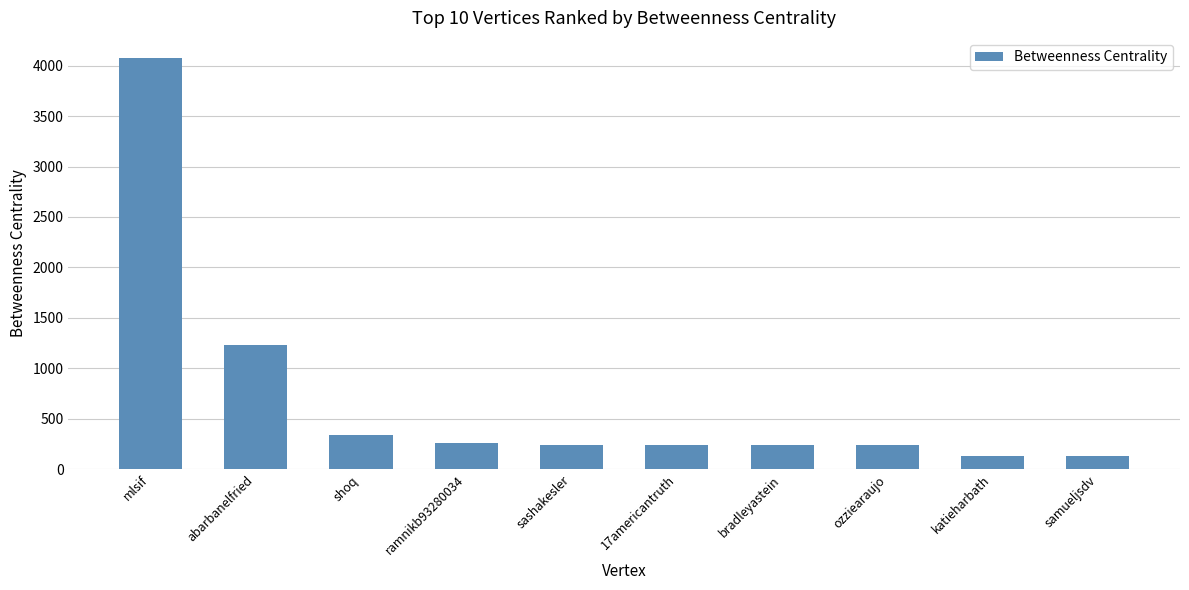

Which has a higher value, samueljsdv or bradleyastein?

bradleyastein